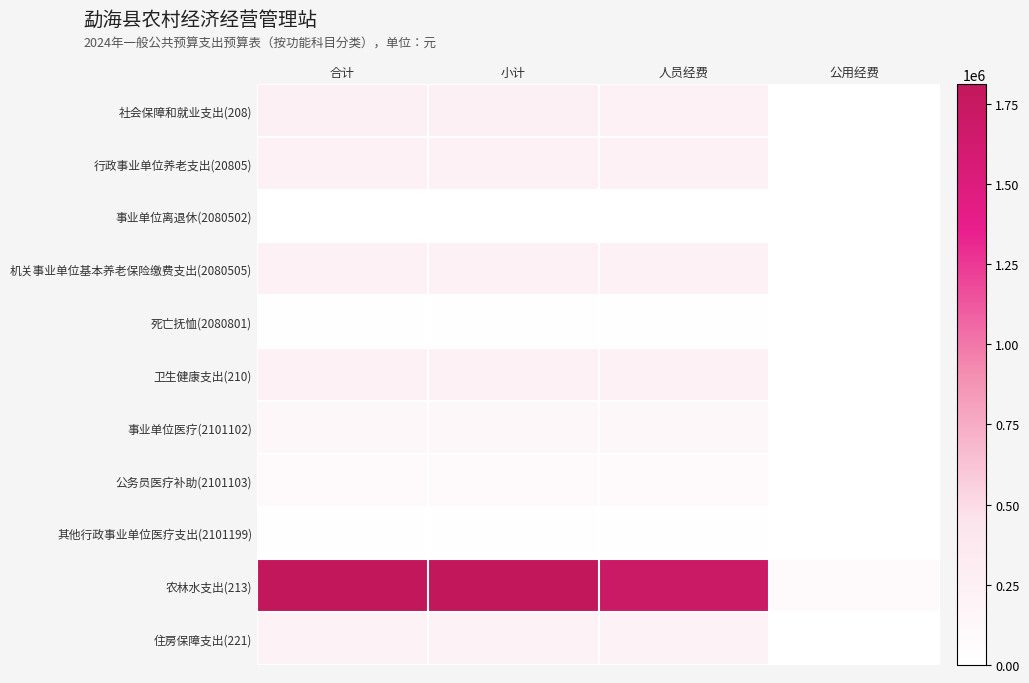

How many data points does each series have?

4